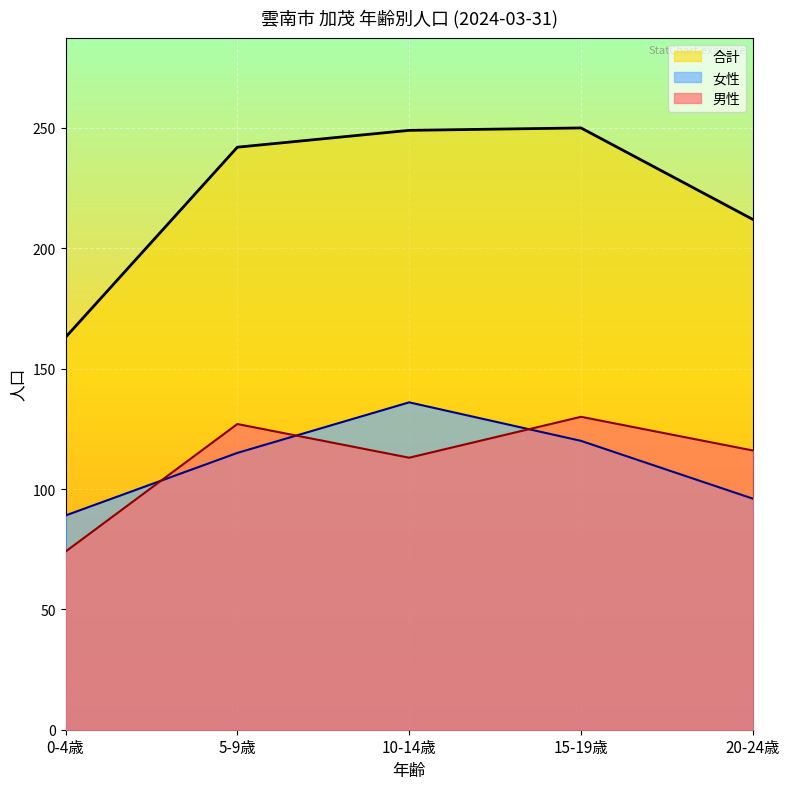

At 5-9歳, list the series in order from smallest to largest.

女性, 男性, 合計